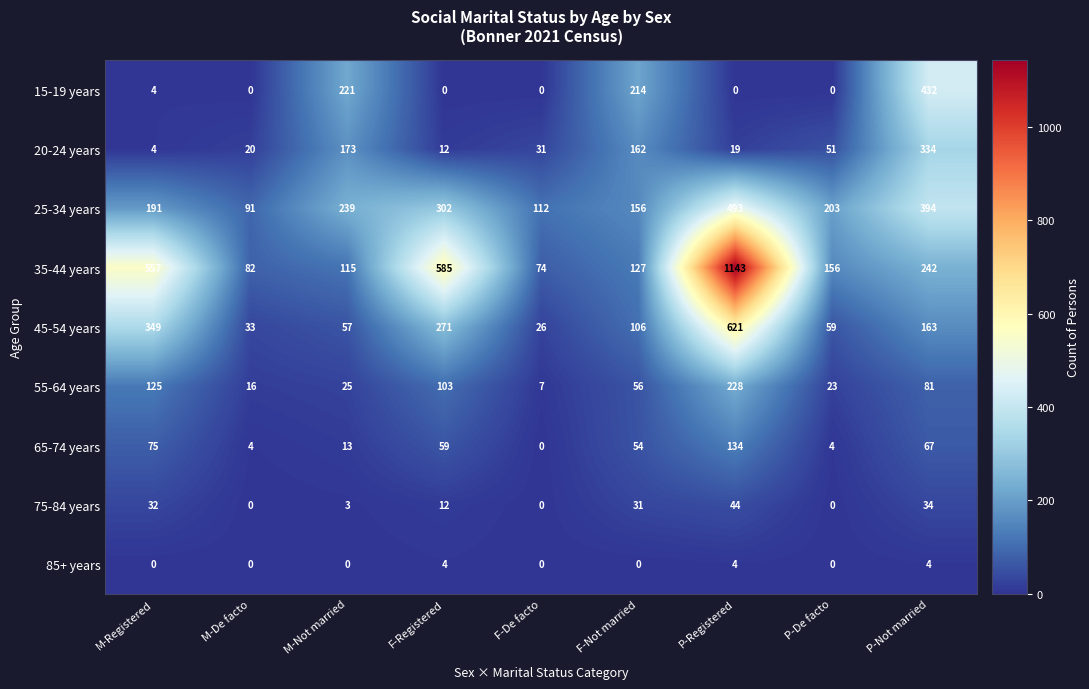

What is the average value of the 20-24 years series?

90